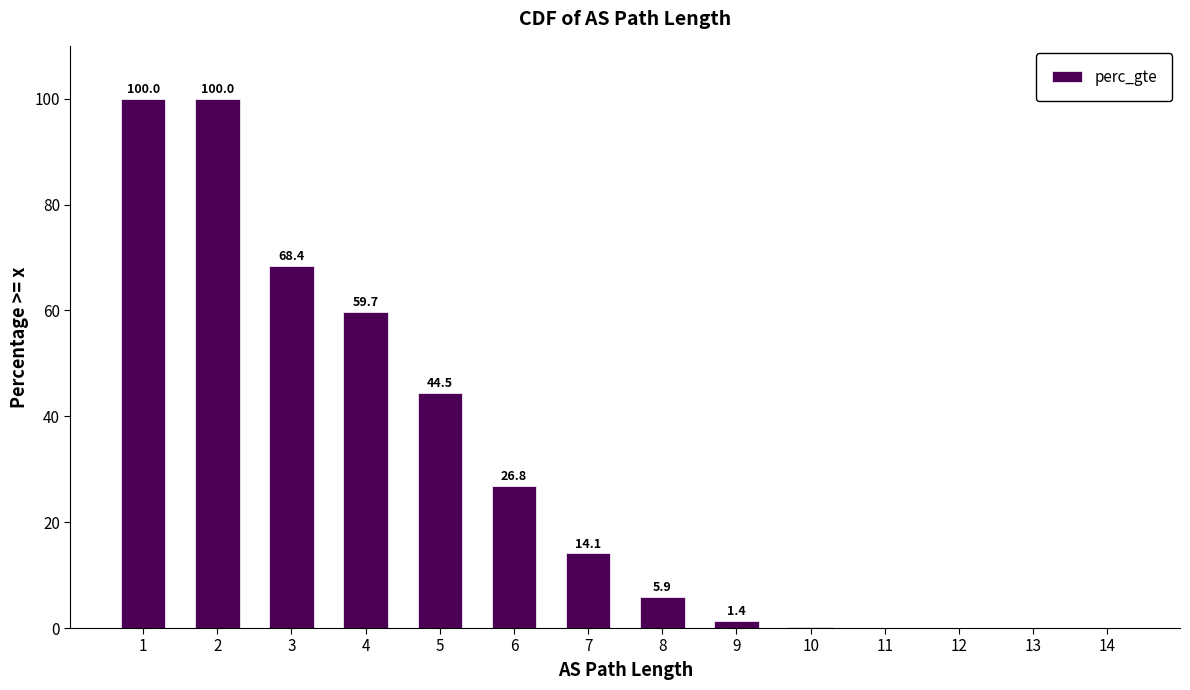

At which label is the value closest to 50?

5